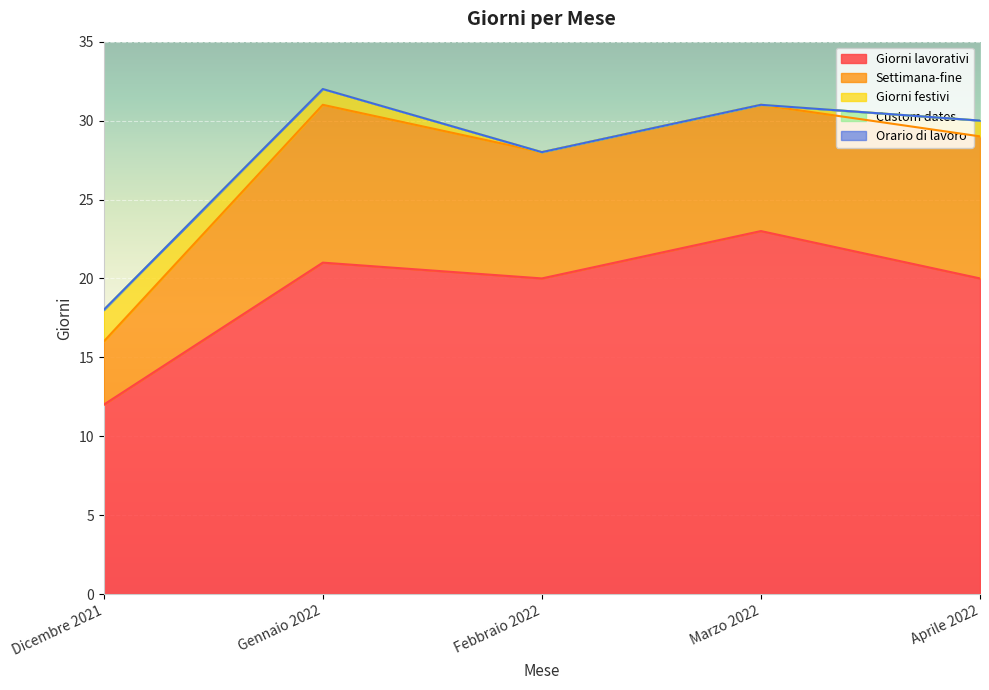

How many lines are shown in the chart?

5